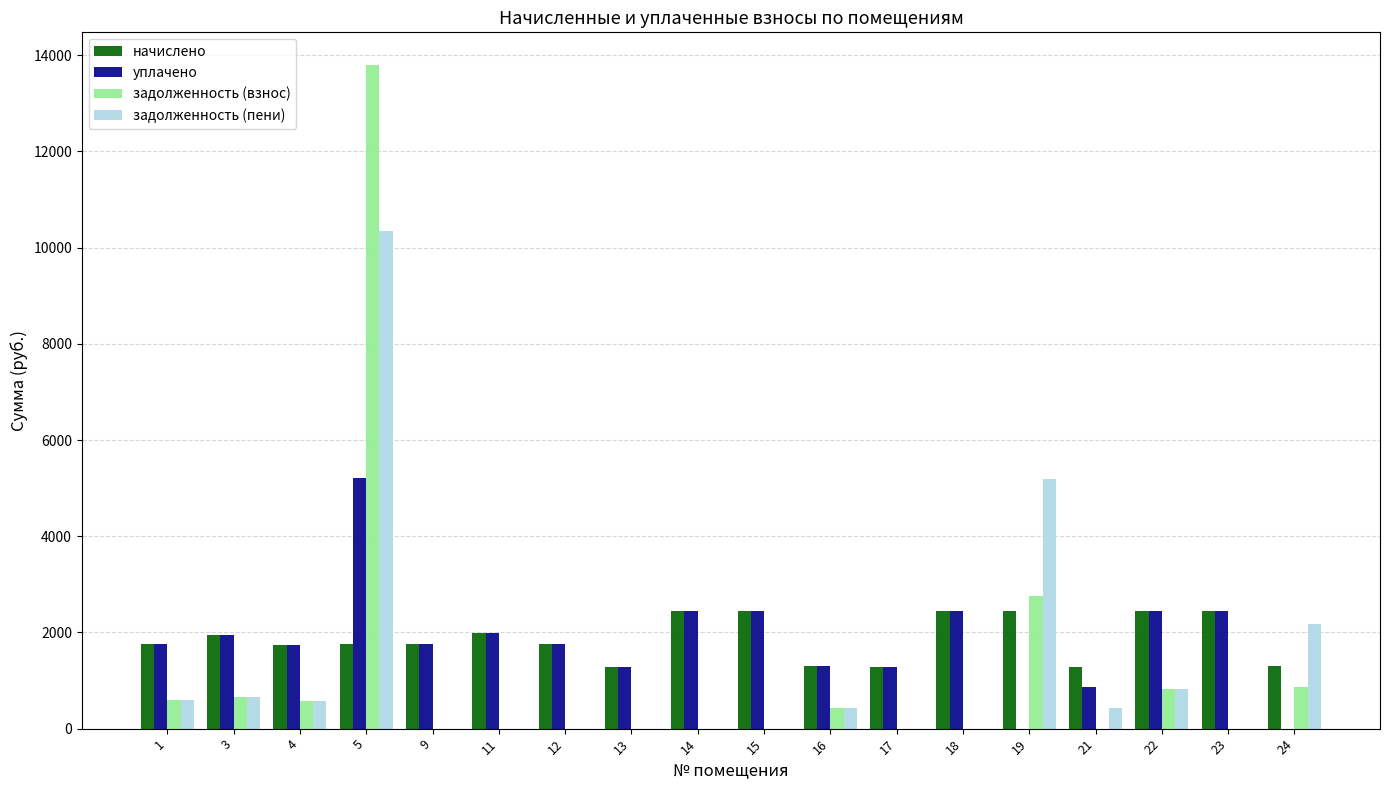

Are the bars horizontal?

No